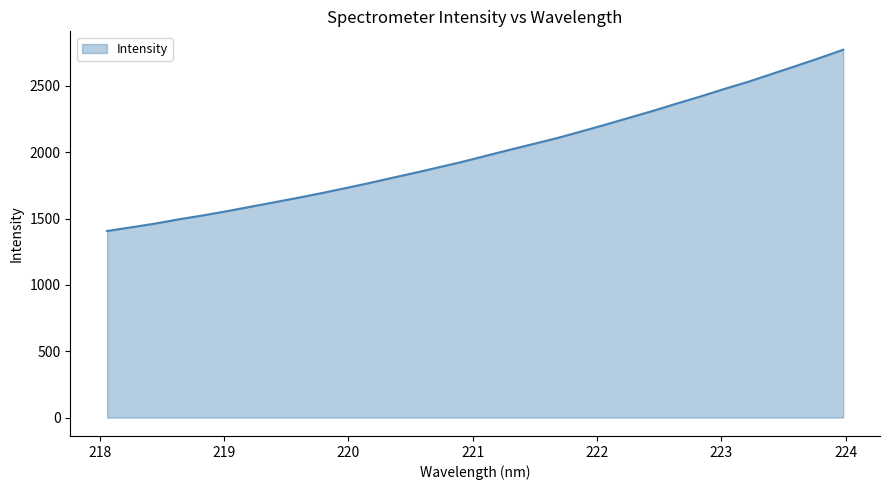

What is the smallest value displayed?

1406.5